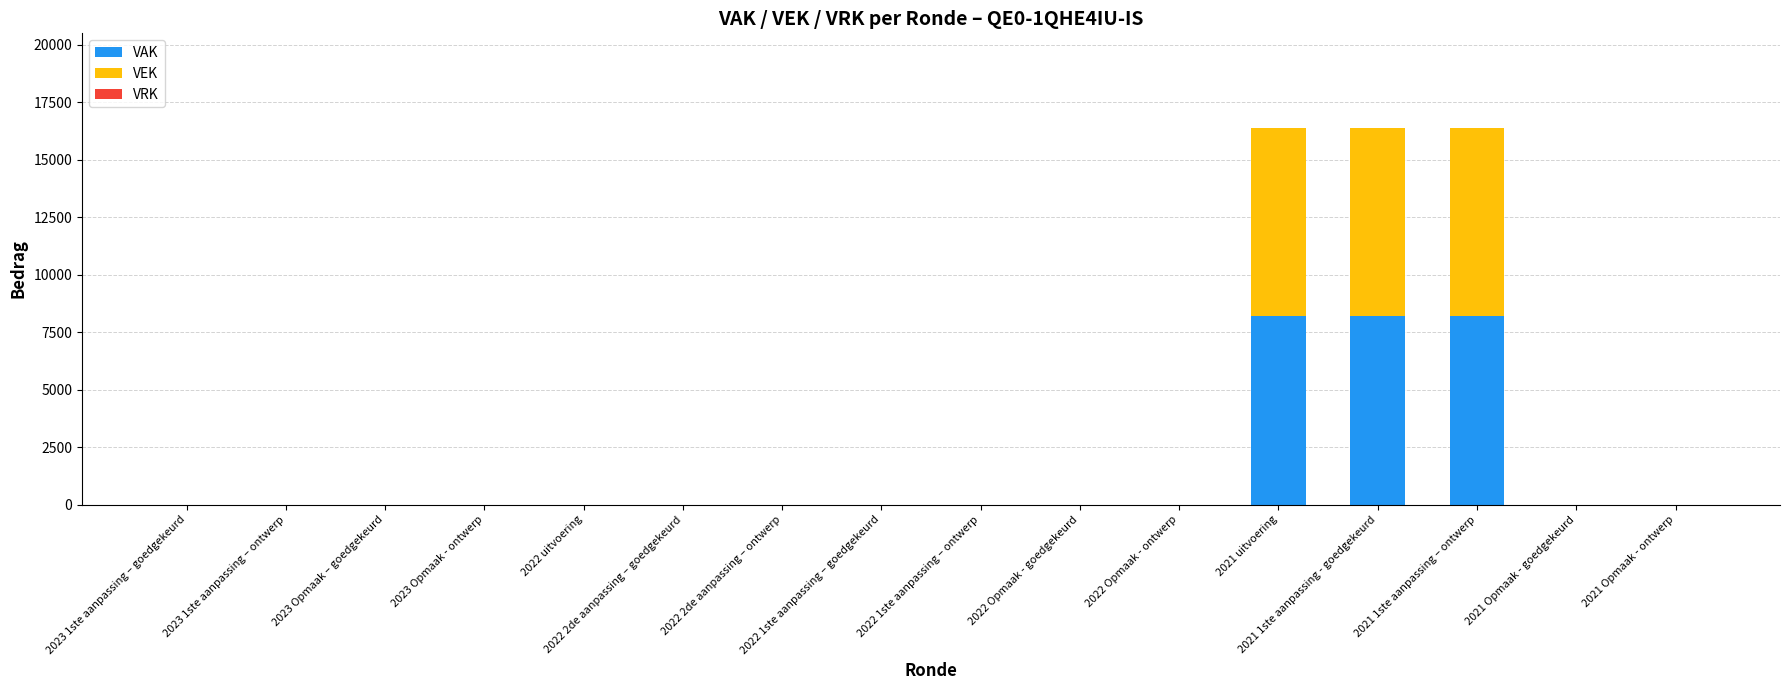

What is the maximum value for VAK?

8200